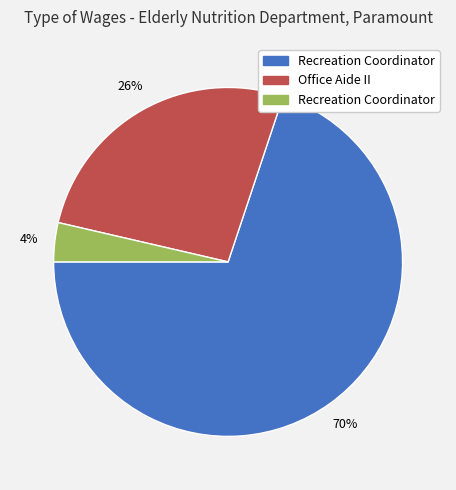

To the nearest percent, what is the average slice percentage?

33%